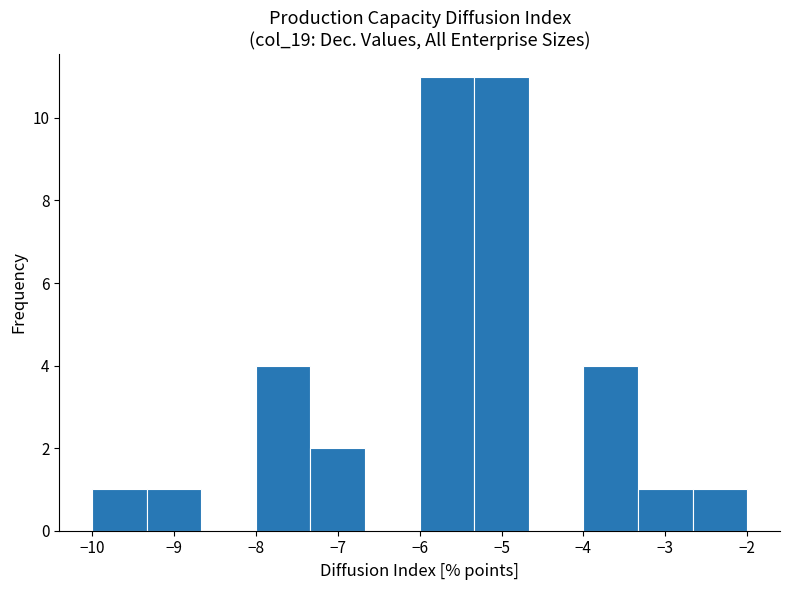

How tall is the bar that spans -7.3 to -6.7 on the x-axis? Neither the bar edges nor the heights are printed on the chart, so give them approximately, as read against the axes.

2